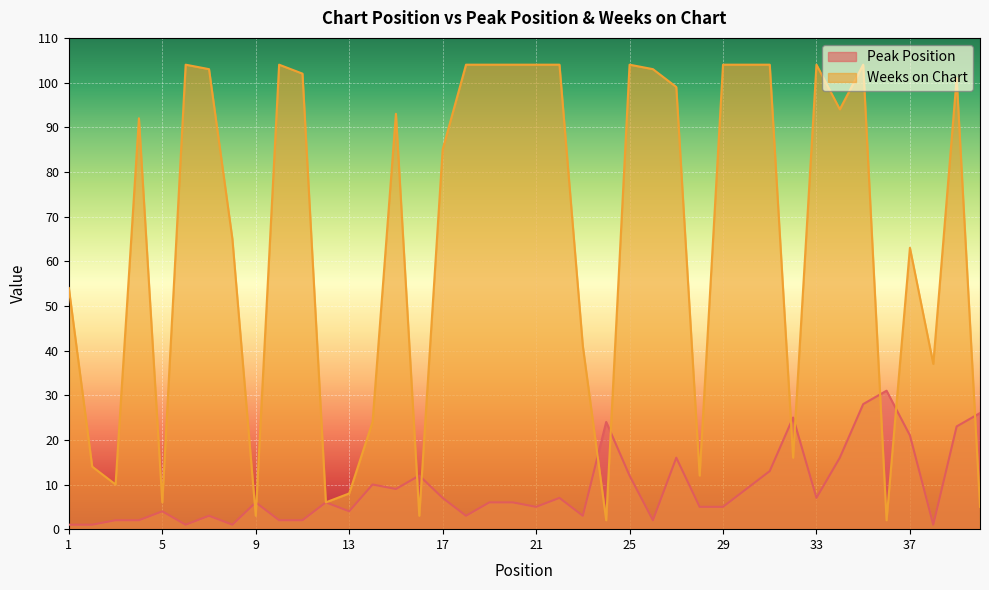

Reading left to right, extract all data points from this chart.

Peak Position: 1=1	2=1	3=2	4=2	5=4	6=1	7=3	8=1	9=6	10=2	11=2	12=6	13=4	14=10	15=9	16=12	17=7	18=3	19=6	20=6	21=5	22=7	23=3	24=24	25=12	26=2	27=16	28=5	29=5	30=9	31=13	32=25	33=7	34=16	35=28	36=31	37=21	38=1	39=23	40=26
Weeks on Chart: 1=54	2=14	3=10	4=92	5=6	6=104	7=103	8=65	9=3	10=104	11=102	12=6	13=8	14=24	15=93	16=3	17=85	18=104	19=104	20=104	21=104	22=104	23=41	24=2	25=104	26=103	27=99	28=12	29=104	30=104	31=104	32=16	33=104	34=94	35=104	36=2	37=63	38=37	39=101	40=5